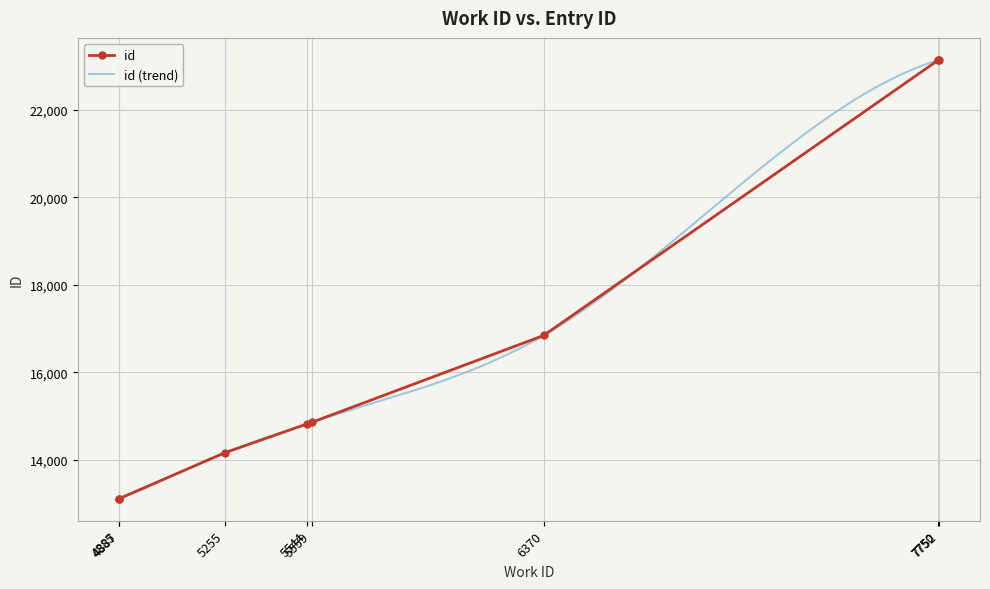

The value at 5544 is 14819. True or false?

True